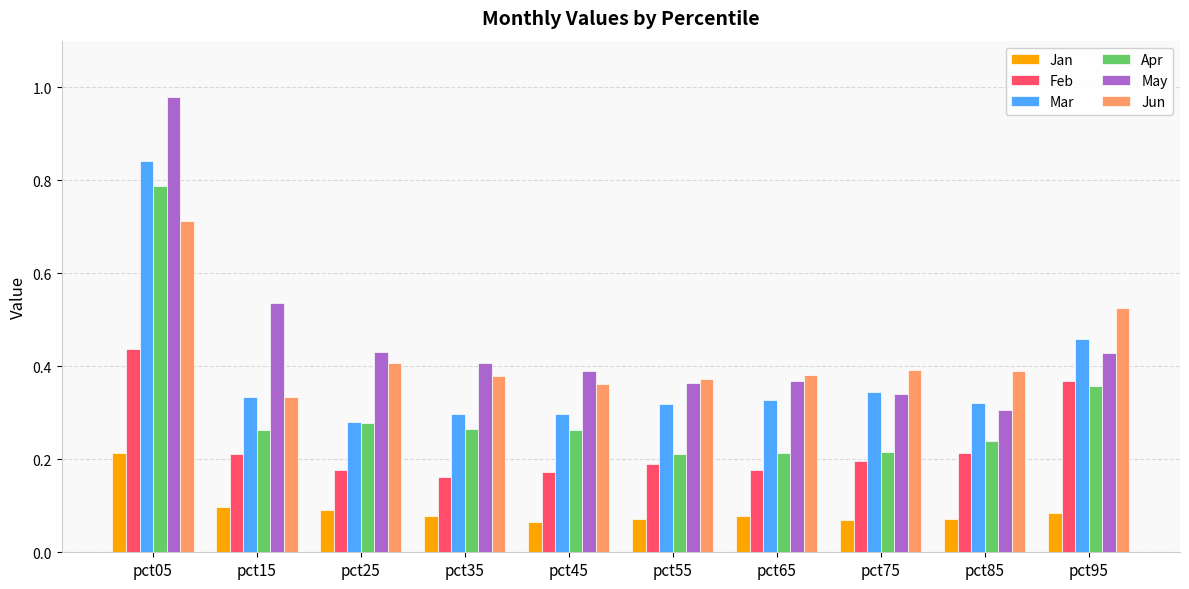

Is the value of Feb at pct35 greater than the value of Jun at pct65?

No